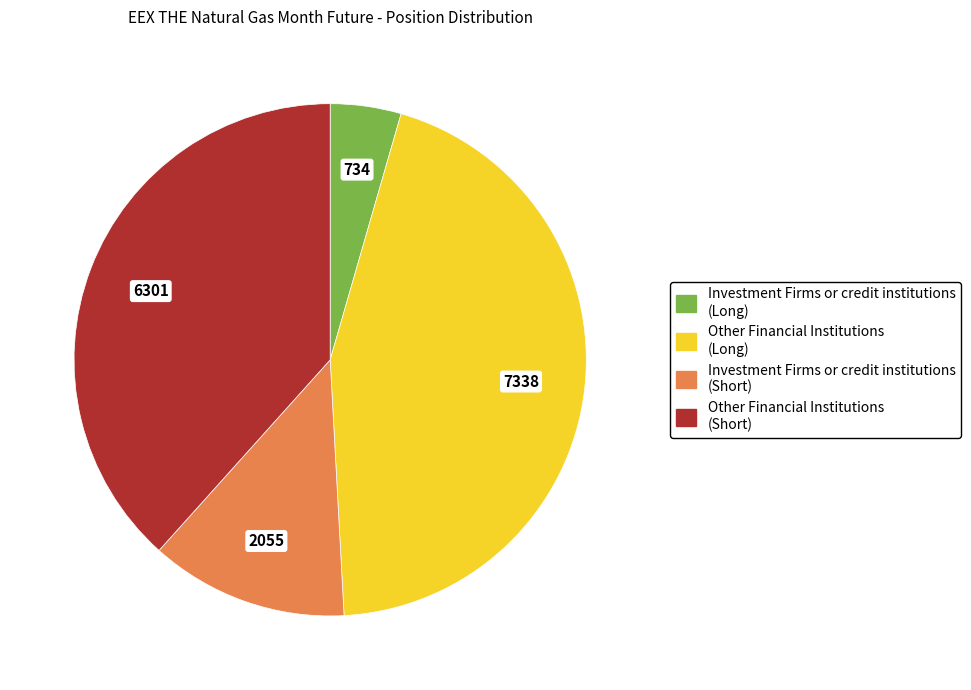

Which category has the biggest portion of the pie?

Other Financial Institutions (Long)